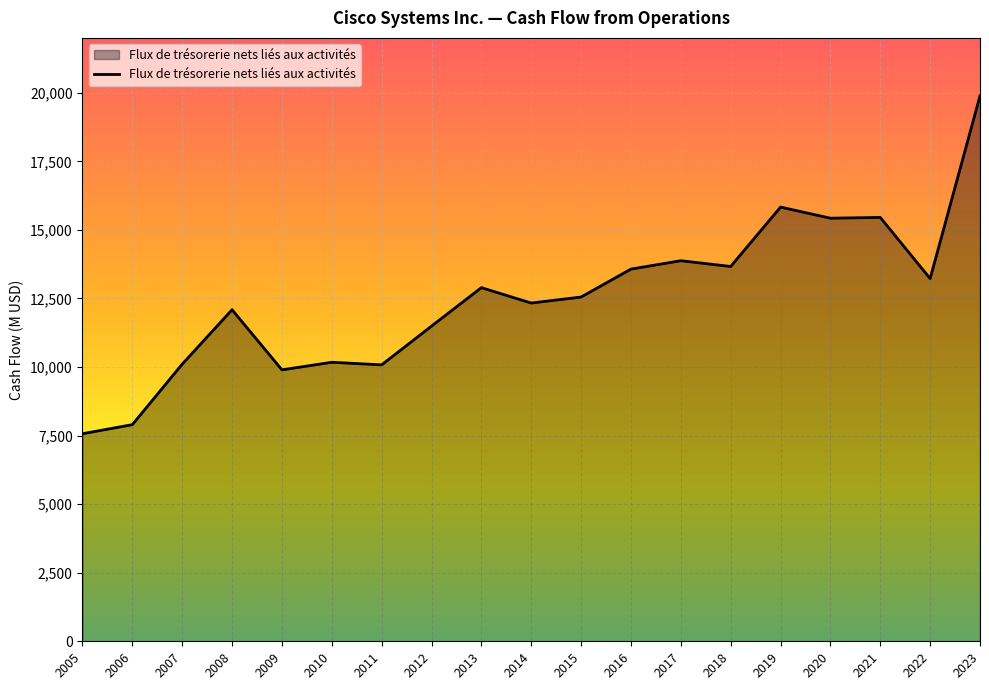

What is the average value?

12527